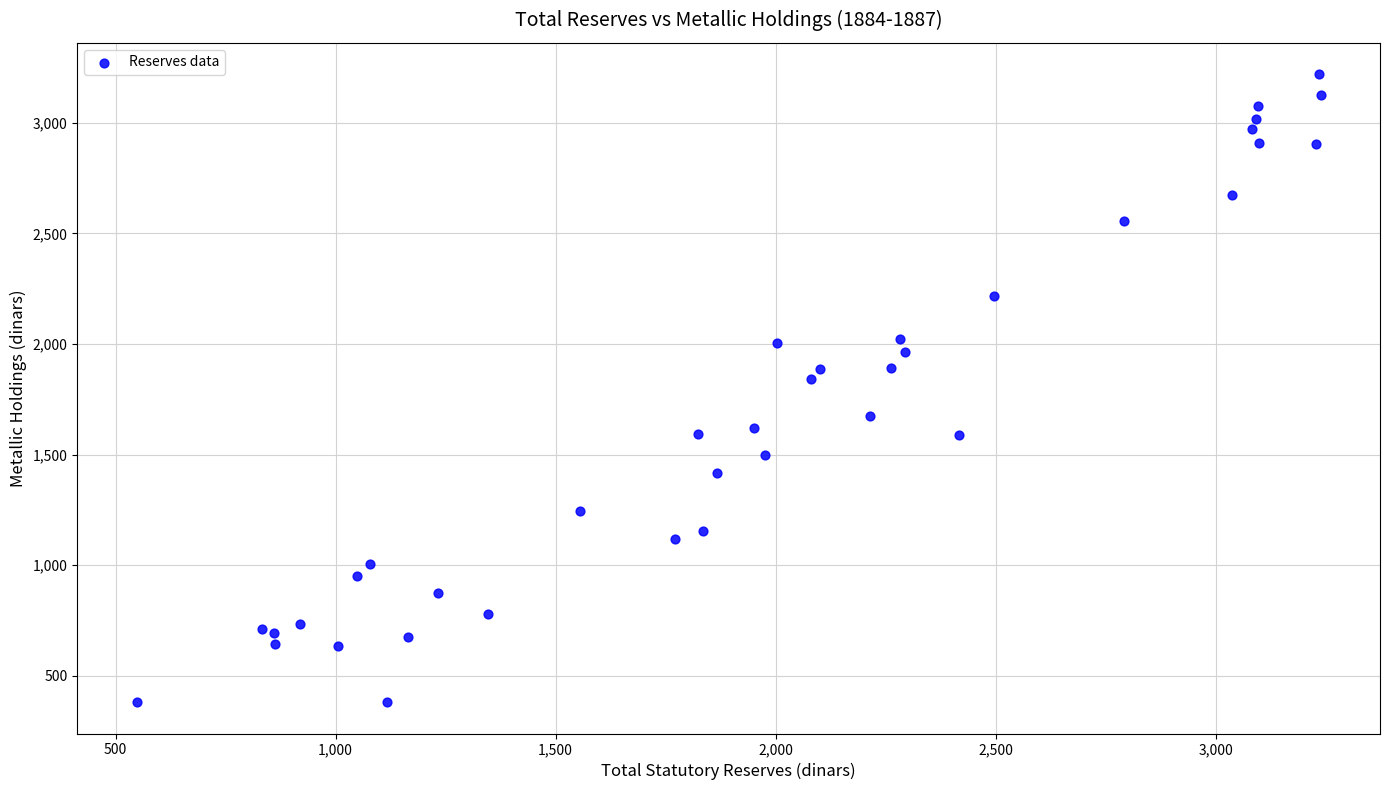

What Y value in the scatter plot is closest to 1800?

1841.1